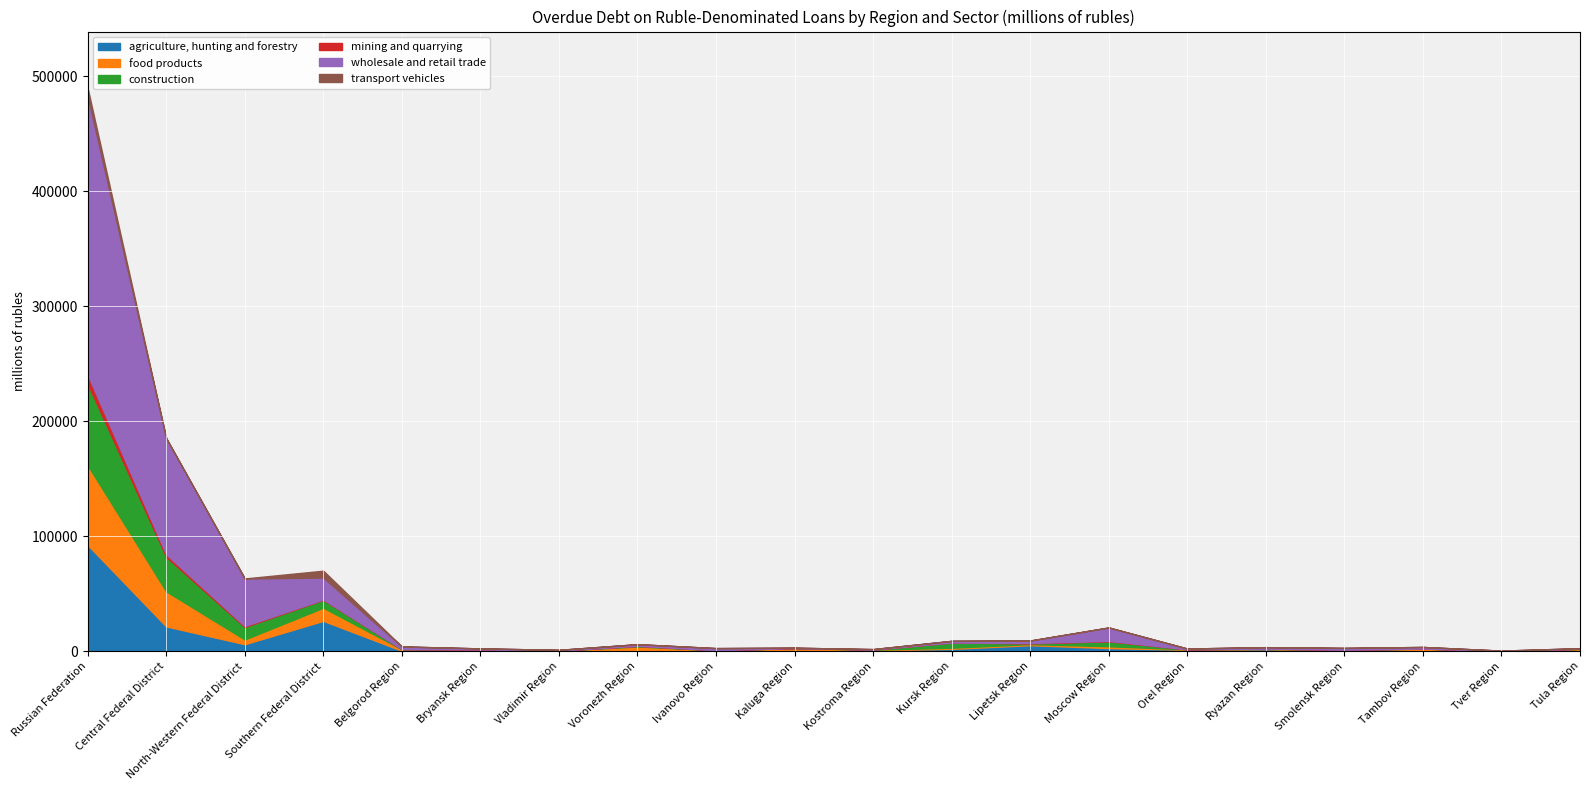

Reading left to right, list all the values displayed in this chart.

agriculture, hunting and forestry: Russian Federation=92518	Central Federal District=21603	North-Western Federal District=6115	Southern Federal District=26446	Belgorod Region=397	Bryansk Region=308	Vladimir Region=291	Voronezh Region=1229	Ivanovo Region=731	Kaluga Region=1319	Kostroma Region=769	Kursk Region=2075	Lipetsk Region=5254	Moscow Region=2759	Orel Region=1316	Ryazan Region=1797	Smolensk Region=474	Tambov Region=270	Tver Region=49	Tula Region=1256
food products: Russian Federation=69409	Central Federal District=30526	North-Western Federal District=4094	Southern Federal District=11403	Belgorod Region=1325	Bryansk Region=1248	Vladimir Region=217	Voronezh Region=2881	Ivanovo Region=121	Kaluga Region=1417	Kostroma Region=593	Kursk Region=949	Lipetsk Region=909	Moscow Region=1560	Orel Region=303	Ryazan Region=317	Smolensk Region=629	Tambov Region=2030	Tver Region=82	Tula Region=769
construction: Russian Federation=70739	Central Federal District=29967	North-Western Federal District=10840	Southern Federal District=6861	Belgorod Region=147	Bryansk Region=13	Vladimir Region=84	Voronezh Region=627	Ivanovo Region=65	Kaluga Region=27	Kostroma Region=147	Kursk Region=4599	Lipetsk Region=601	Moscow Region=4315	Orel Region=42	Ryazan Region=151	Smolensk Region=204	Tambov Region=53	Tver Region=112	Tula Region=137
mining and quarrying: Russian Federation=8096	Central Federal District=2308	North-Western Federal District=903	Southern Federal District=326	Belgorod Region=9	Bryansk Region=0	Vladimir Region=0	Voronezh Region=0	Ivanovo Region=43	Kaluga Region=0	Kostroma Region=4	Kursk Region=0	Lipetsk Region=364	Moscow Region=338	Orel Region=0	Ryazan Region=0	Smolensk Region=1	Tambov Region=0	Tver Region=3	Tula Region=1
wholesale and retail trade: Russian Federation=242143	Central Federal District=100932	North-Western Federal District=41310	Southern Federal District=19068	Belgorod Region=2261	Bryansk Region=875	Vladimir Region=609	Voronezh Region=1364	Ivanovo Region=1744	Kaluga Region=284	Kostroma Region=323	Kursk Region=1371	Lipetsk Region=2182	Moscow Region=11688	Orel Region=672	Ryazan Region=1270	Smolensk Region=1561	Tambov Region=1355	Tver Region=273	Tula Region=440
transport vehicles: Russian Federation=7150	Central Federal District=69	North-Western Federal District=37	Southern Federal District=5950	Belgorod Region=0	Bryansk Region=0	Vladimir Region=0	Voronezh Region=2	Ivanovo Region=0	Kaluga Region=0	Kostroma Region=0	Kursk Region=67	Lipetsk Region=0	Moscow Region=0	Orel Region=0	Ryazan Region=0	Smolensk Region=0	Tambov Region=0	Tver Region=0	Tula Region=0